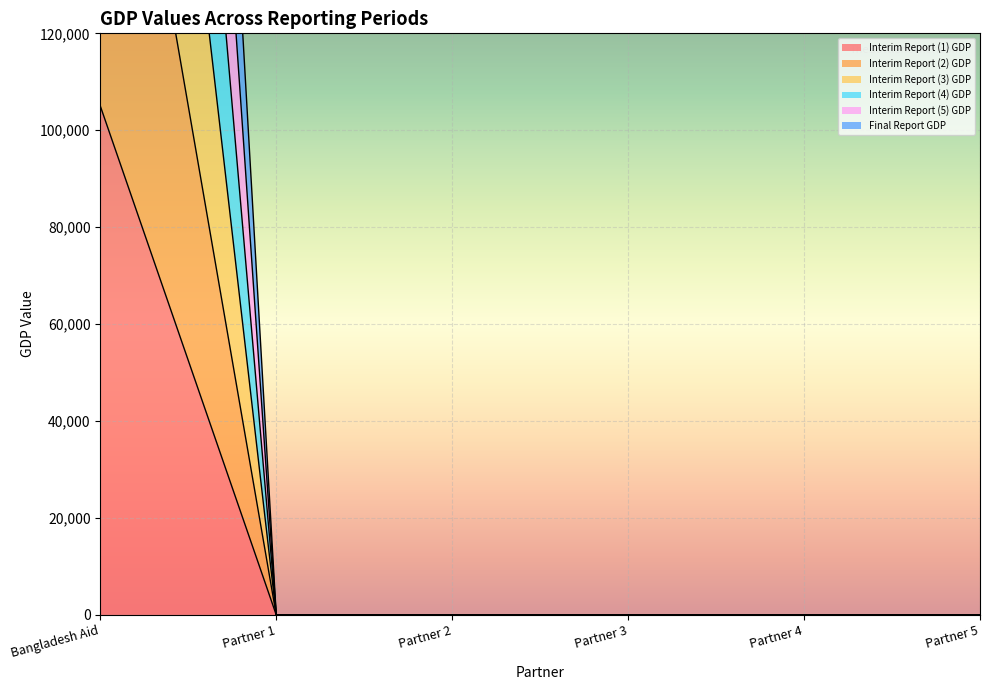

What is the difference between the maximum and minimum values in the Interim Report (5) GDP series?

525000